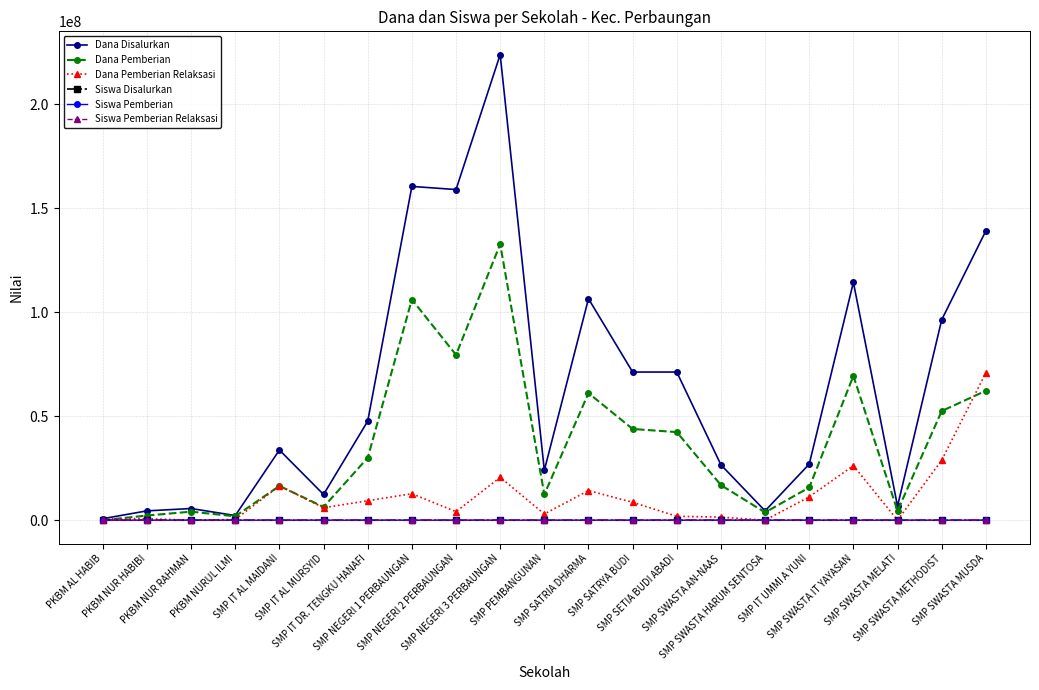

True or false: Dana Pemberian Relaksasi has a value of 9375000 at SMP IT DR. TENGKU HANAFI.

True